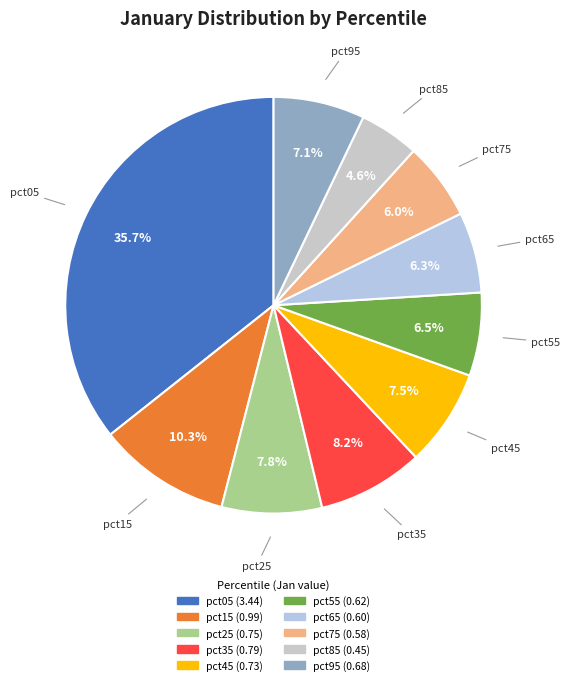

Which has a higher value, pct15 or pct85?

pct15